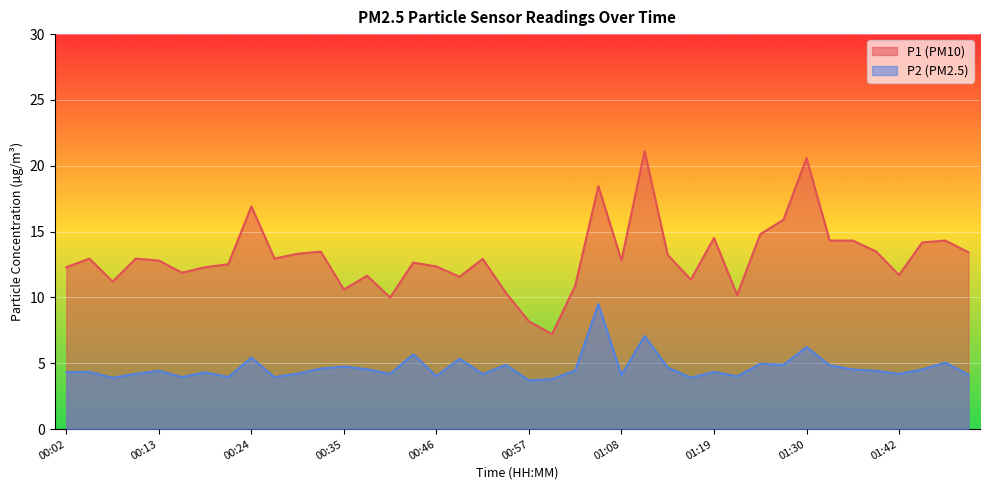

Rank the series by their average value, from highest to lowest.

P1 (PM10), P2 (PM2.5)